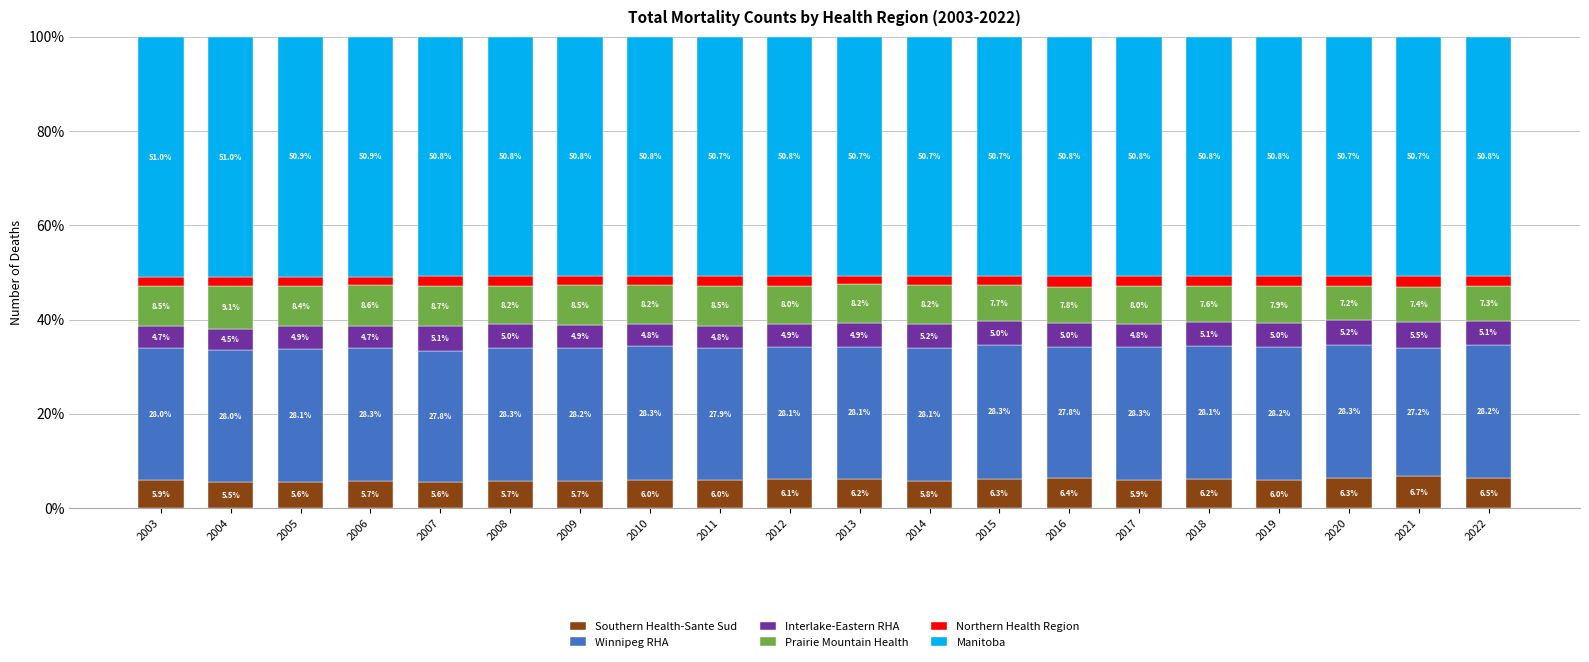

Which category has the lowest value in the Southern Health-Sante Sud series?

2004